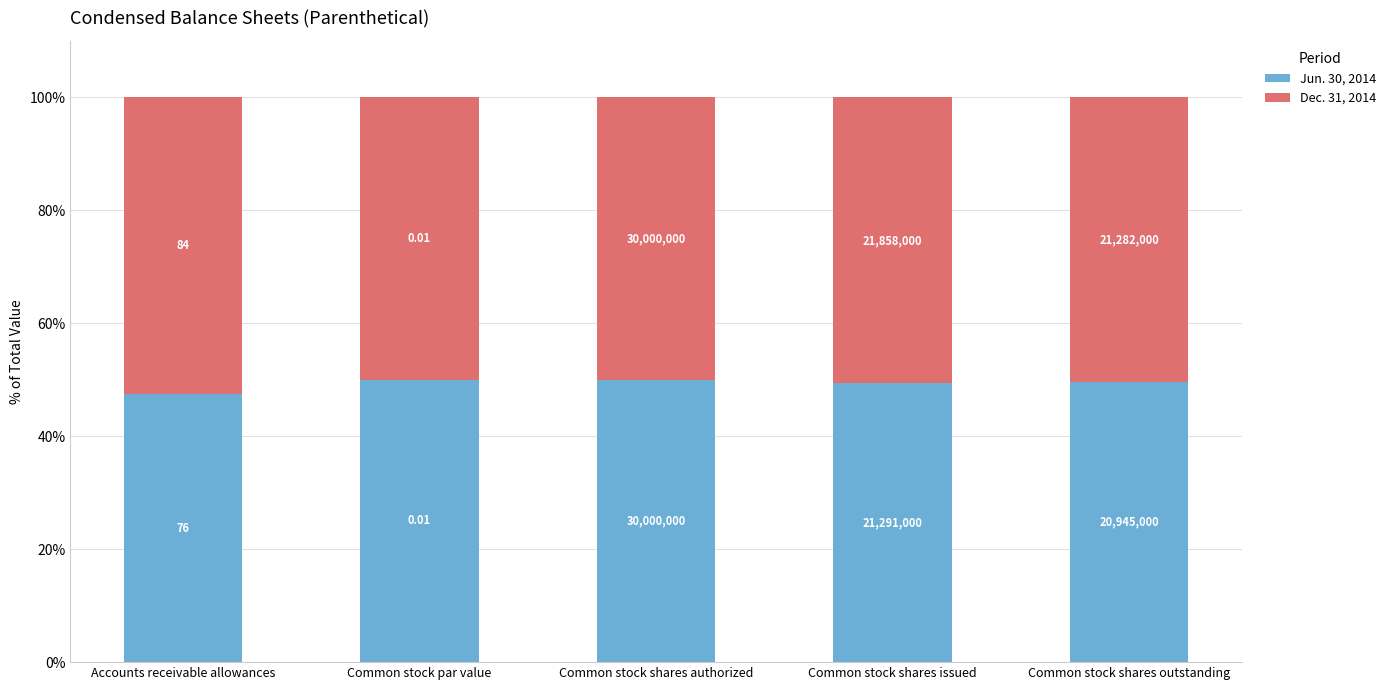

What are all the series names shown in the legend?

Jun. 30, 2014, Dec. 31, 2014